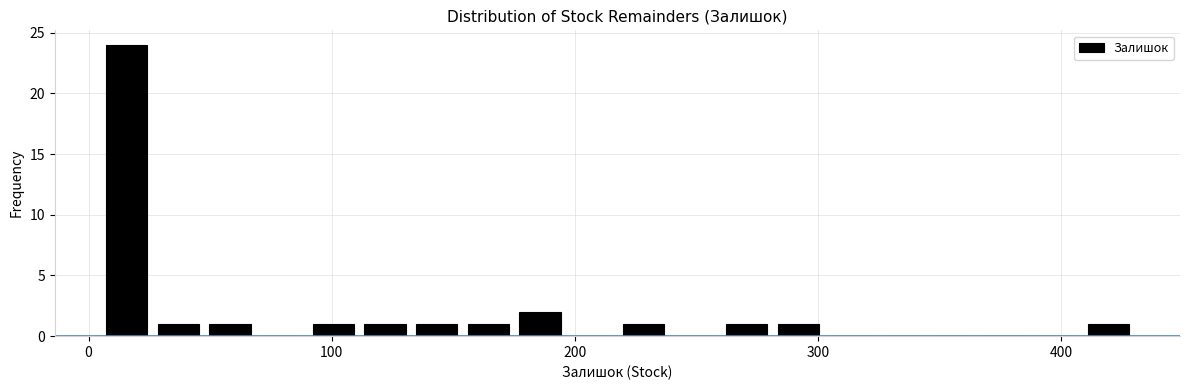

Read against the x-axis, roughly where is the centre of the tallest bar?

20